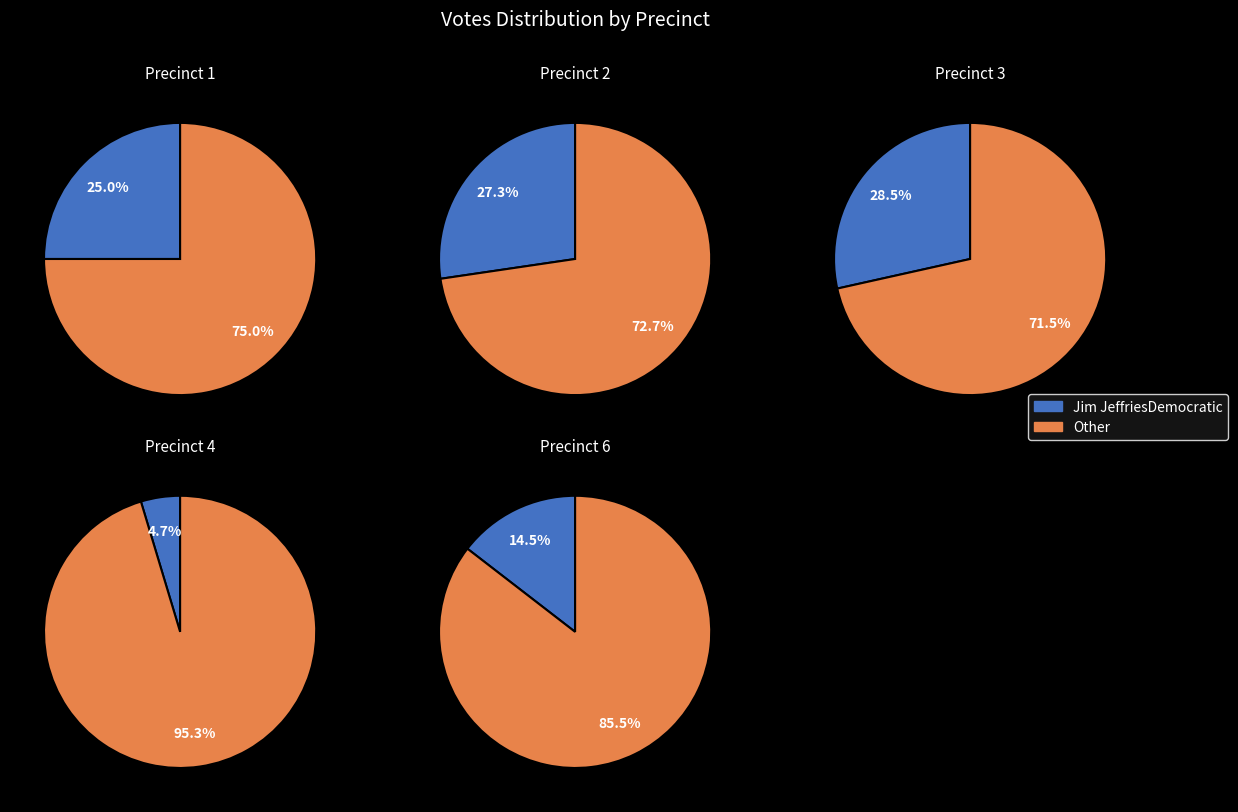

Which category has the smallest portion of the pie?

4